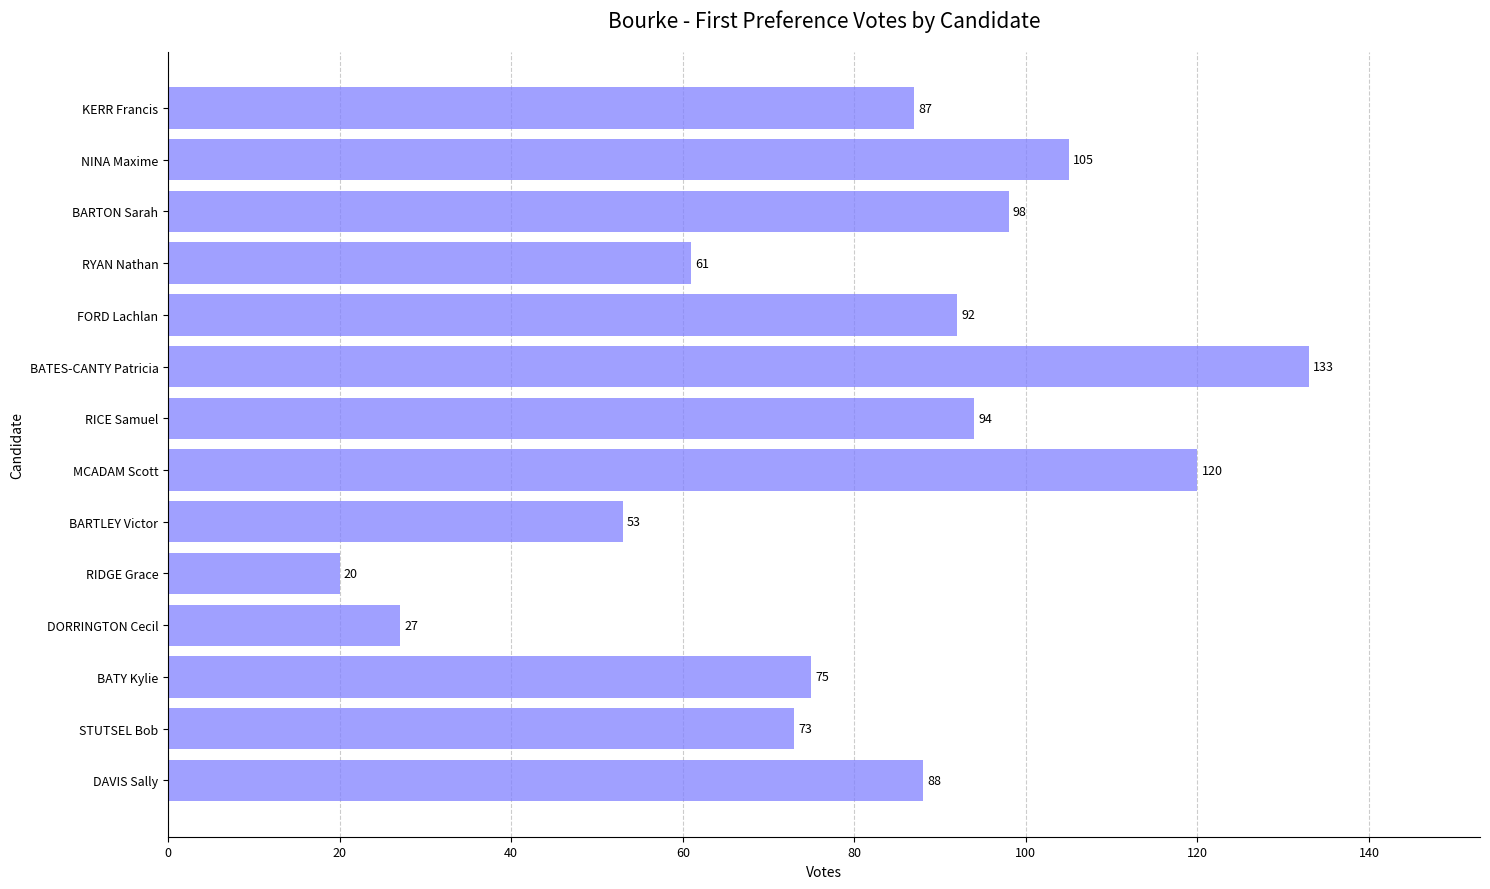

Which label corresponds to the smallest value in the chart?

RIDGE Grace